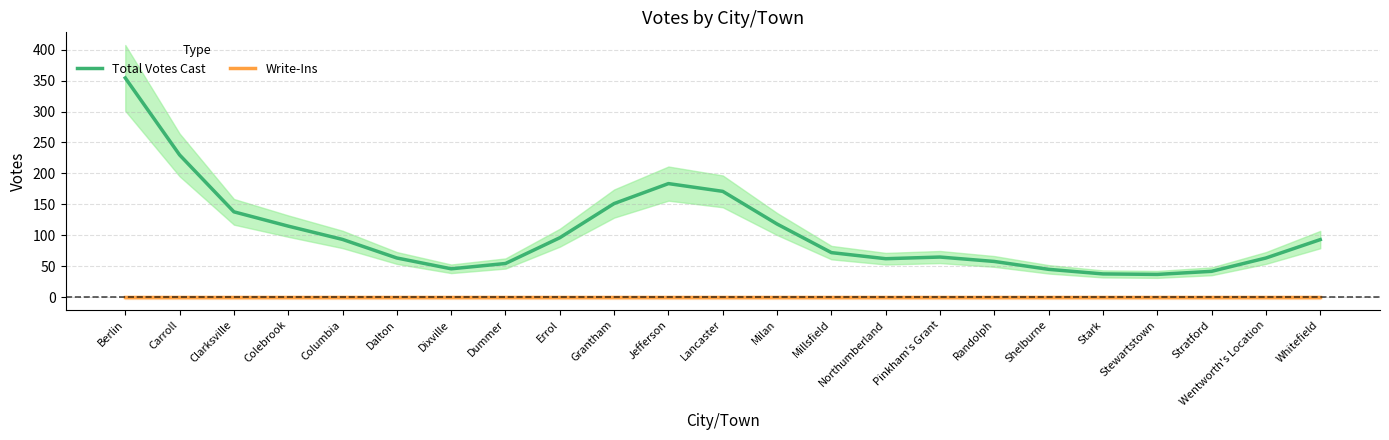

True or false: Total Votes Cast has a value of 19.9 at Dalton.

False